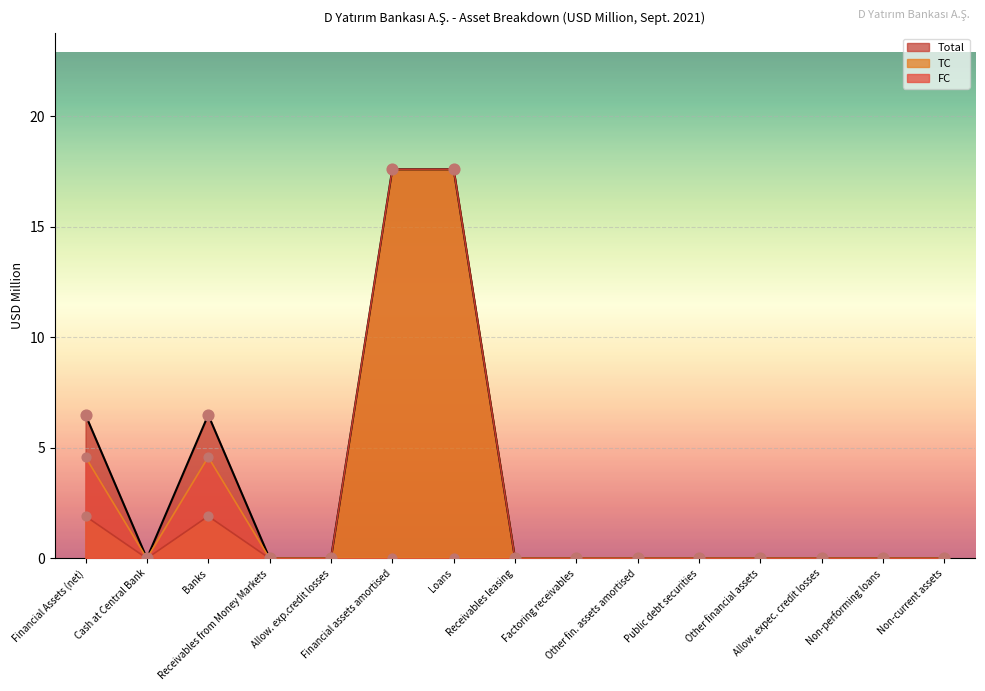

Which series has the largest total across all categories?

Total